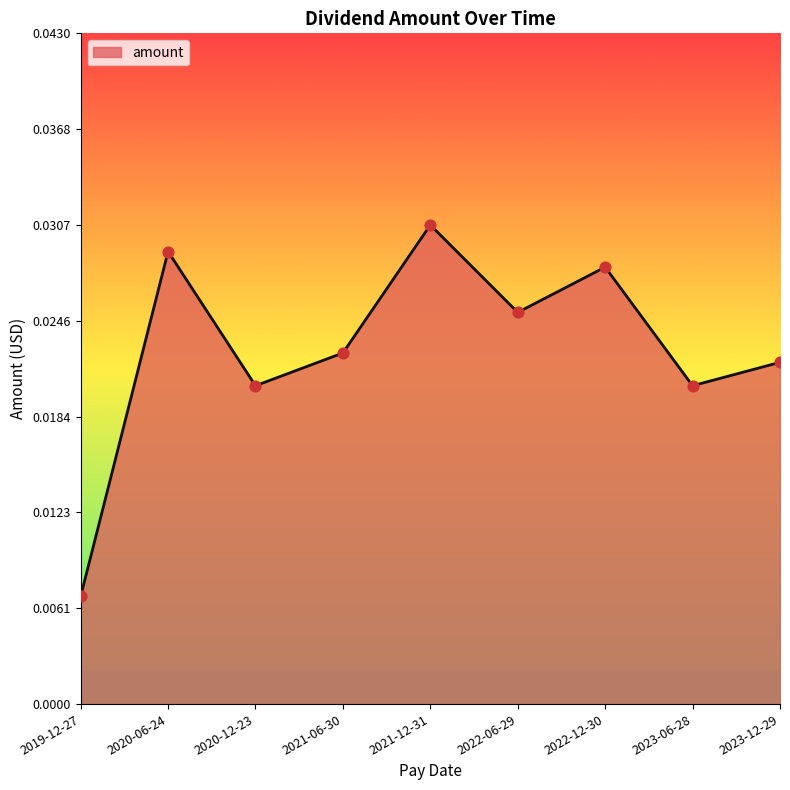

Which has a higher value, 2022-06-29 or 2022-12-30?

2022-12-30